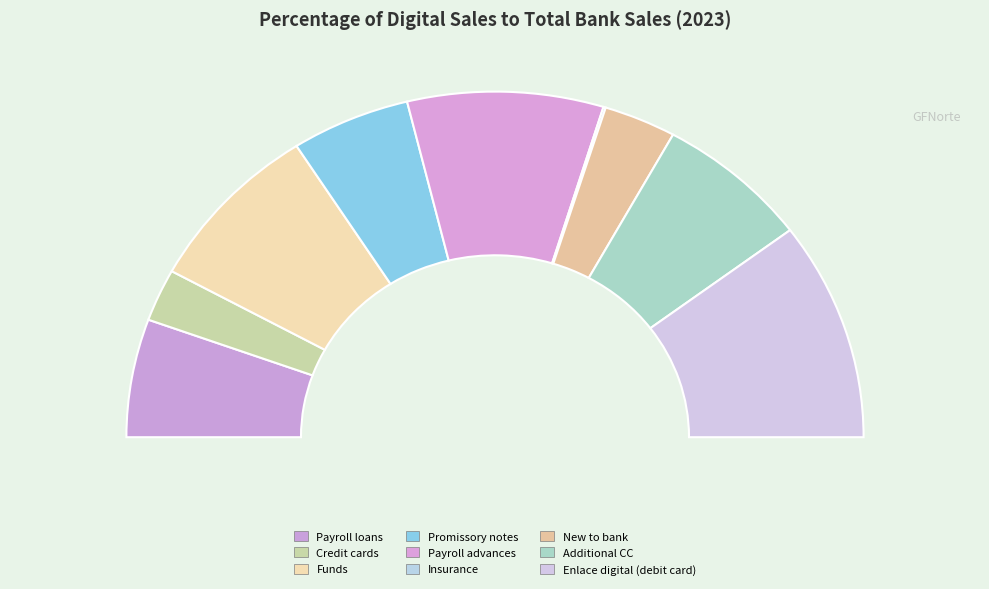

Is it true that Additional CC is 13% of the pie?

True